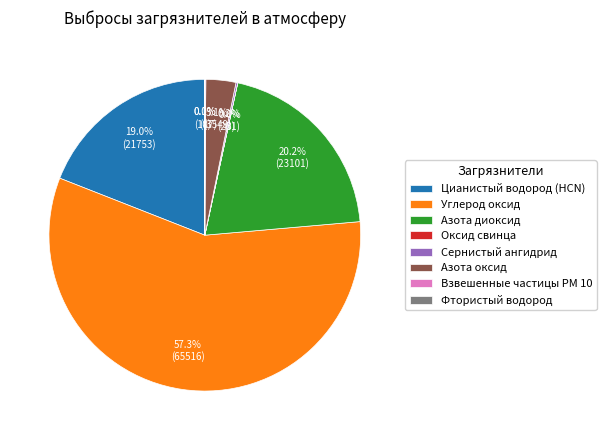

Is Цианистый водород (HCN) the majority of the pie?

No